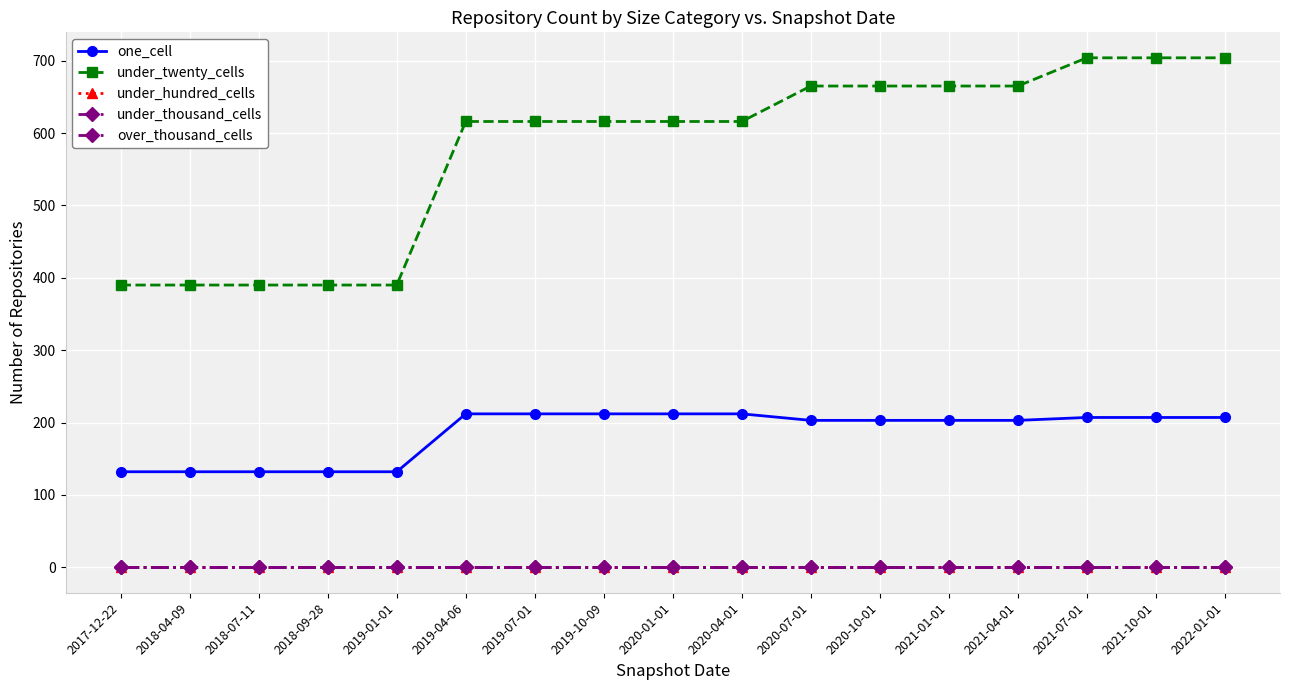

How many under_twenty_cells values are between 390 and 665?

14